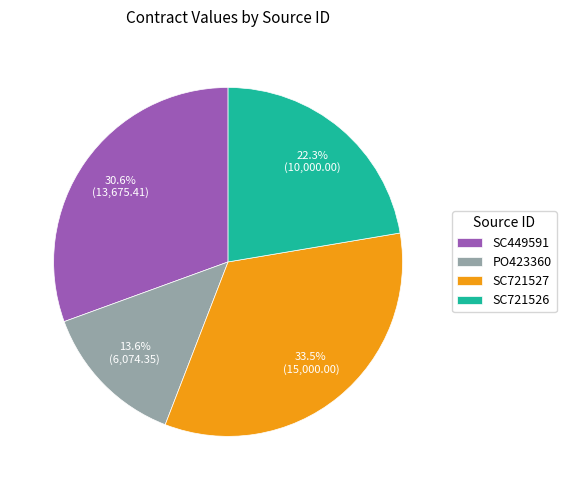

Rank the categories by value from highest to lowest.

SC721527, SC449591, SC721526, PO423360